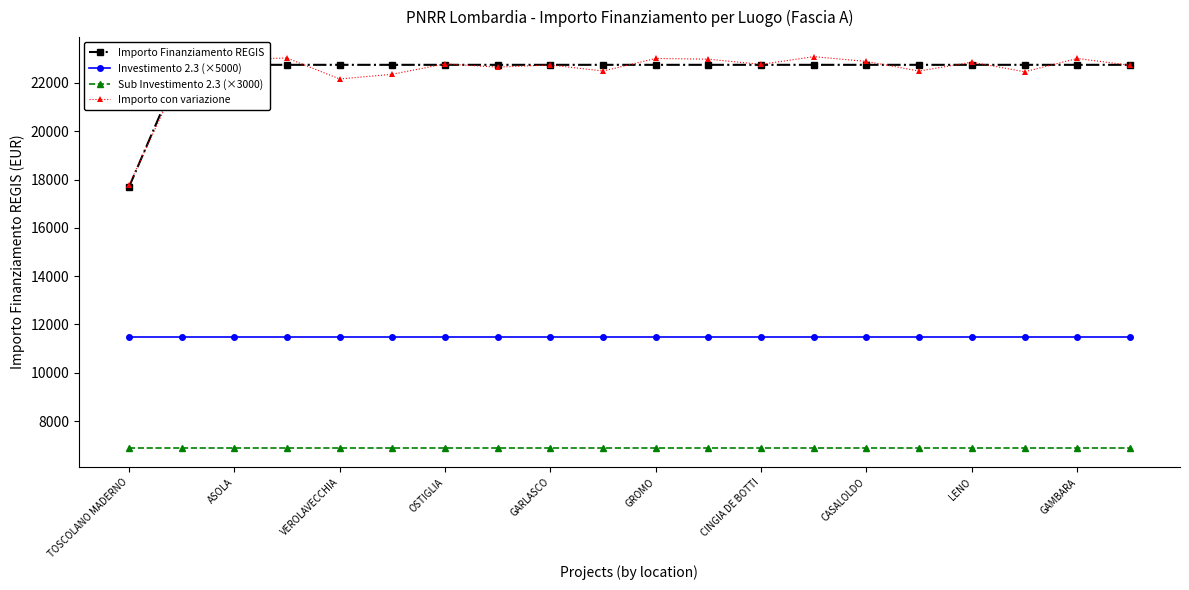

How many distinct data groups are displayed?

4